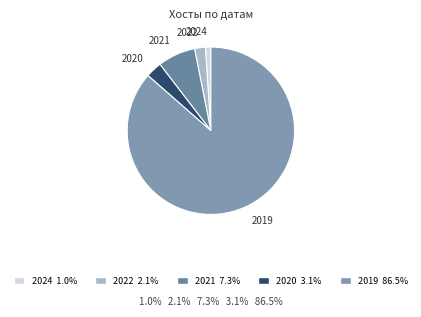

Between 2021 and 2019, which is larger?

2019